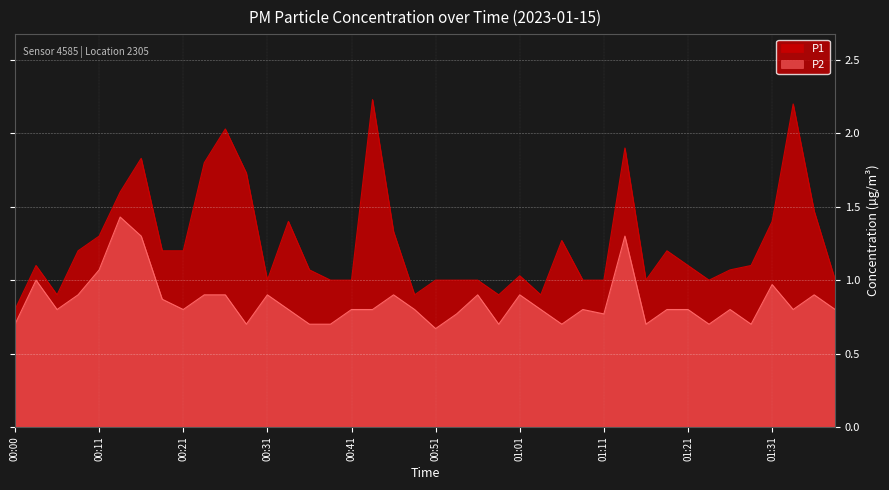

List the labels in order of P1 value, smallest first.

00:00, 00:06, 00:49, 00:58, 01:03, 00:31, 00:39, 00:41, 00:51, 00:53, 00:56, 01:08, 01:11, 01:16, 01:23, 01:39, 01:01, 00:36, 01:26, 00:03, 01:21, 01:28, 00:08, 00:18, 00:21, 01:18, 01:06, 00:11, 00:46, 00:34, 01:31, 01:36, 00:13, 00:29, 00:23, 00:16, 01:13, 00:26, 01:33, 00:44